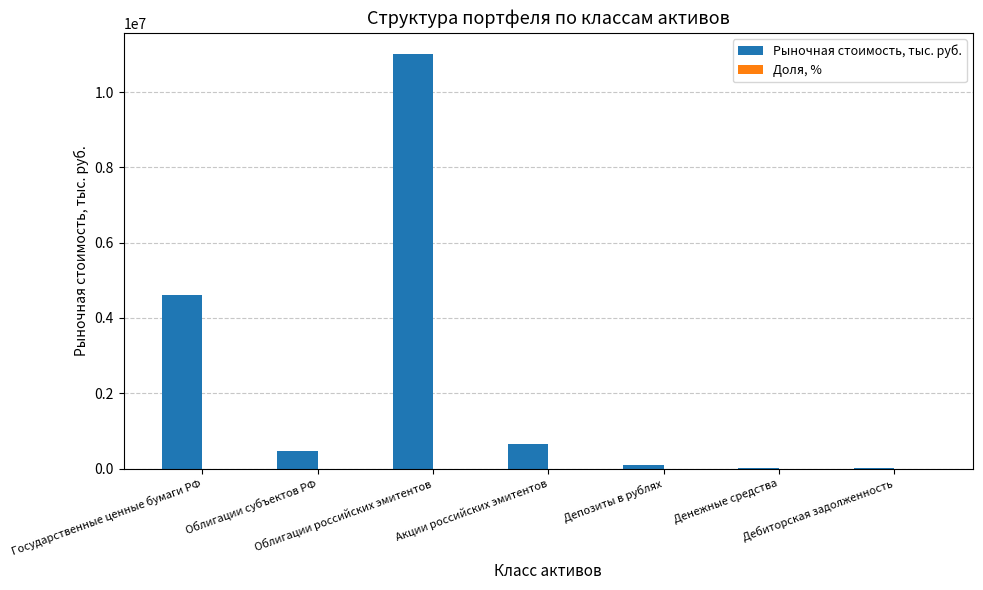

What is the greatest value displayed?

11023914.3